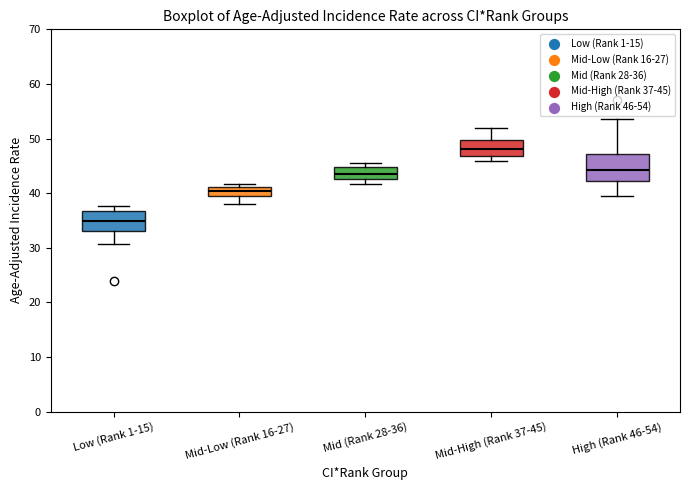

Which box is the tallest, from its lower edge to its upper edge?

High (Rank 46-54)